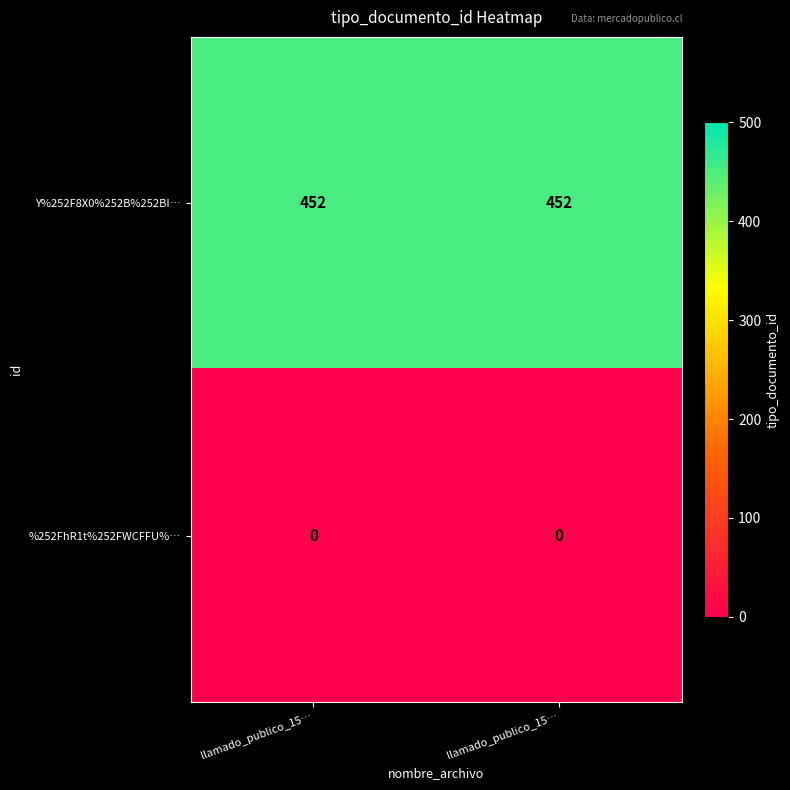

Which has a higher value, llamado_publico_15… or llamado_publico_15…?

llamado_publico_15…